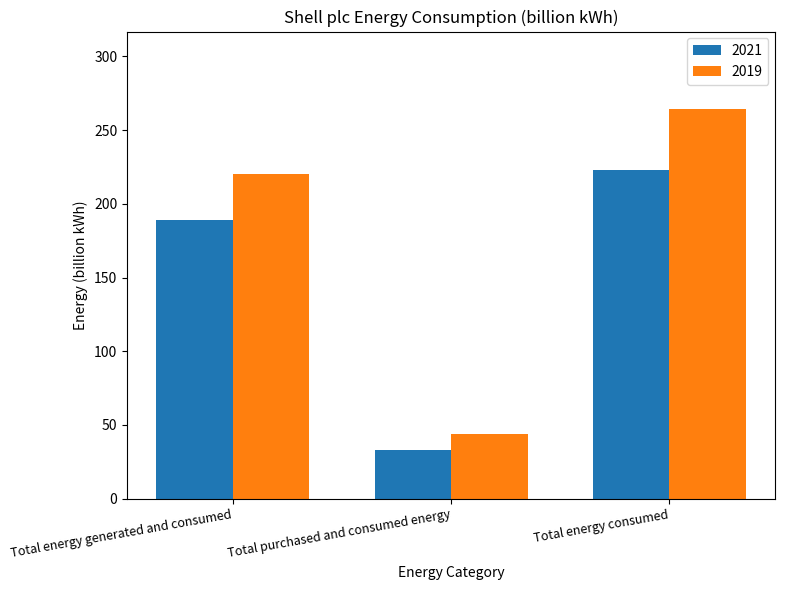

At which label is 2021 closest to 128?

Total energy generated and consumed